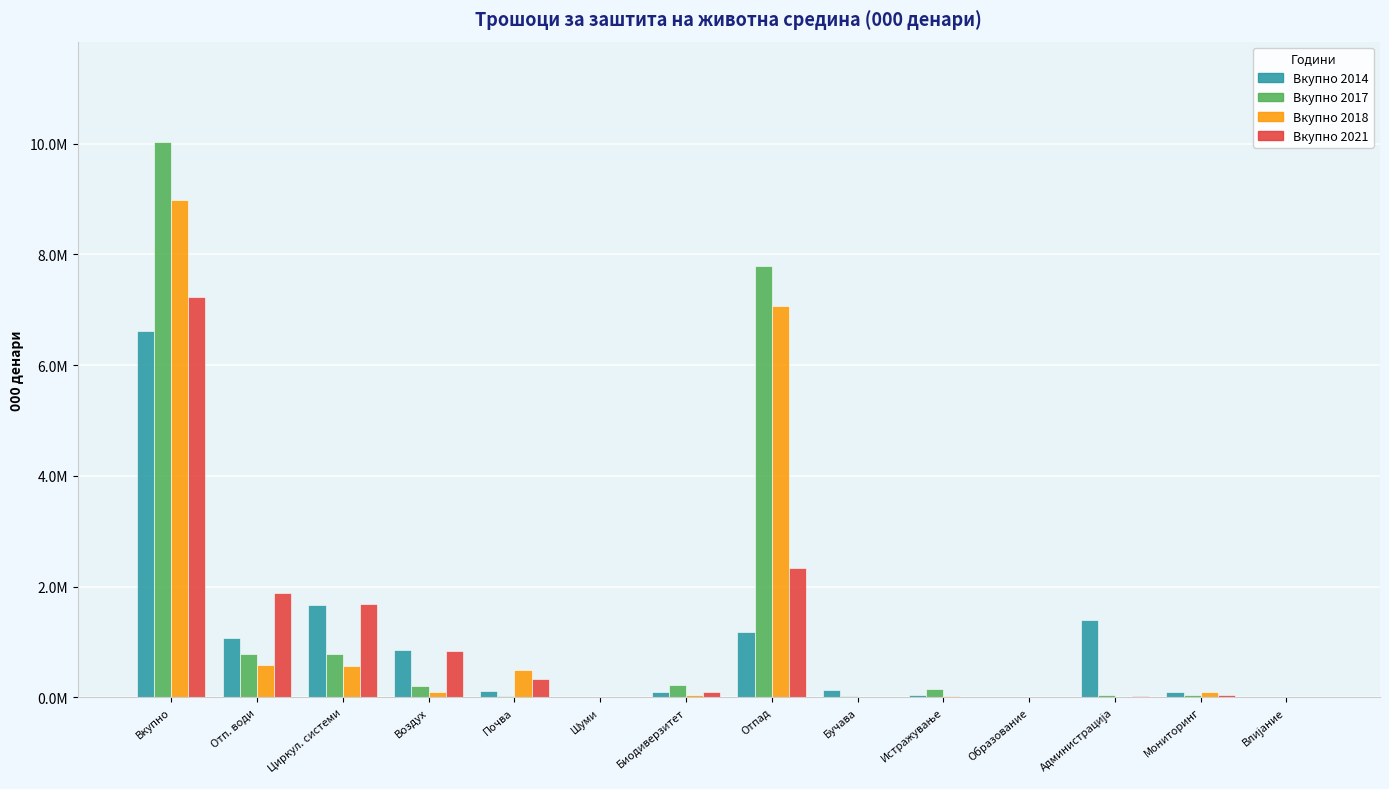

What is the difference between the second highest and second lowest values in the Вкупно 2018 series?

7063868.6